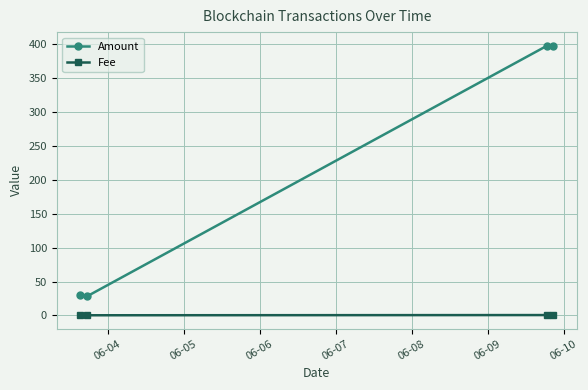

What is the maximum value shown in the chart?

398.3